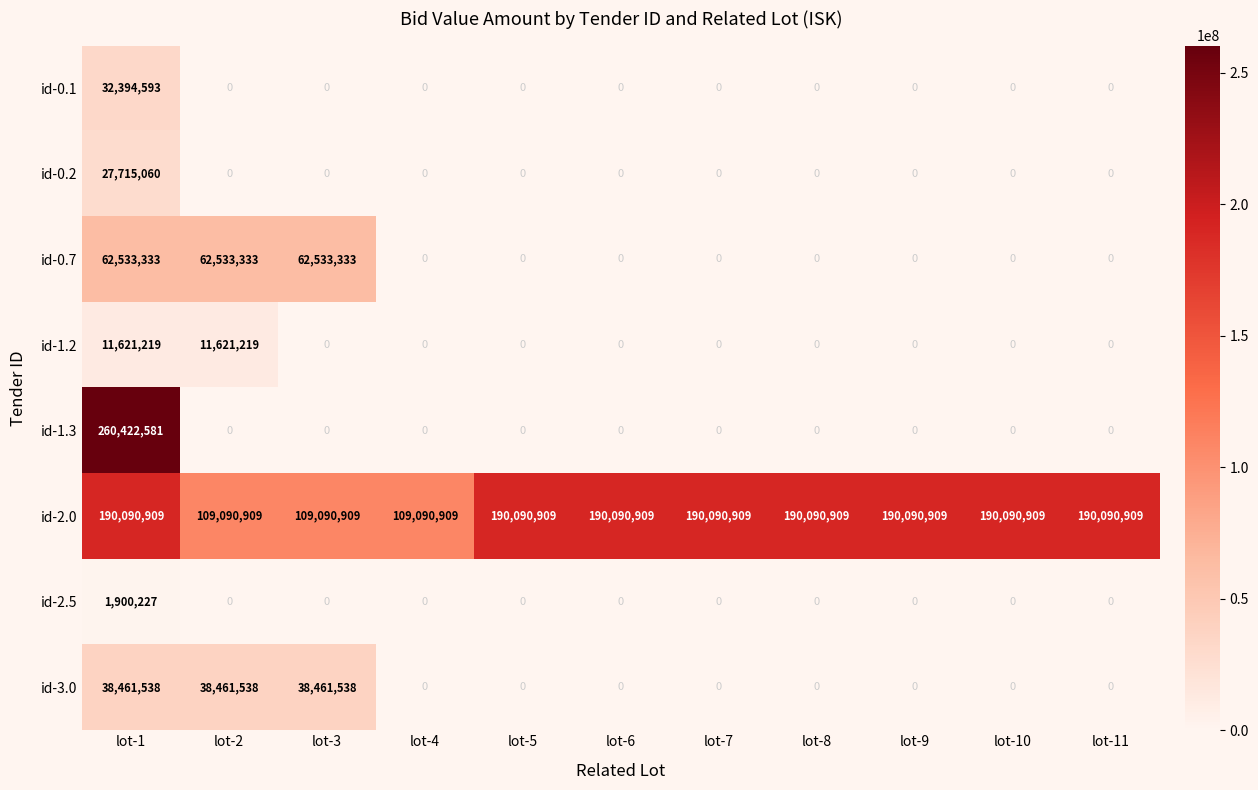

List the series in order of their peak value, highest first.

id-1.3, id-2.0, id-0.7, id-3.0, id-0.1, id-0.2, id-1.2, id-2.5